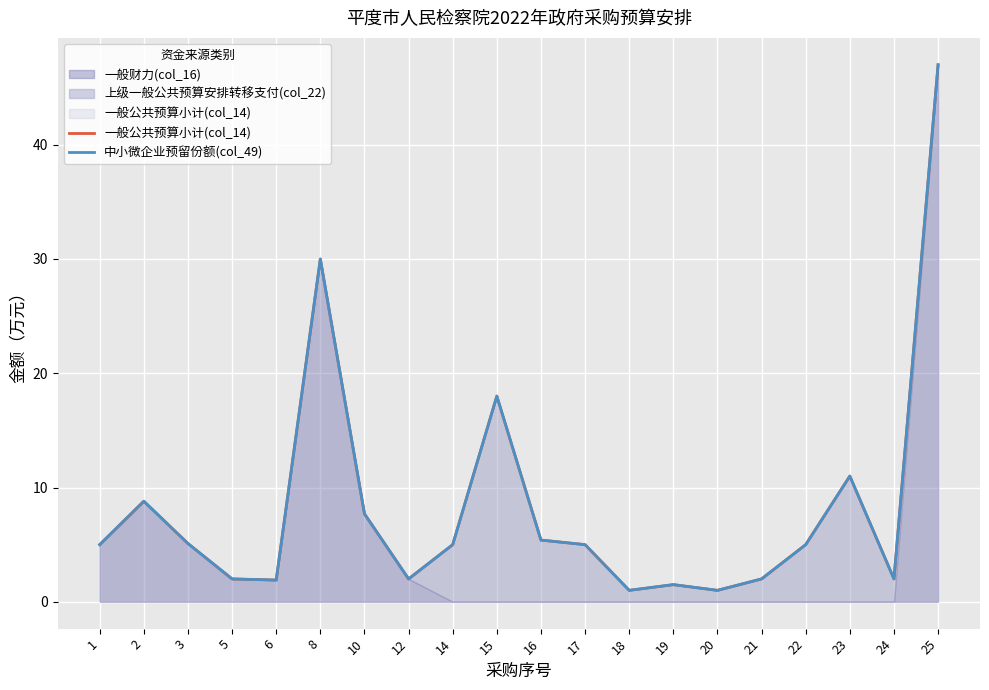

True or false: 中小微企业预留份额(col_49) and 一般公共预算小计(col_14) cross at least once.

False